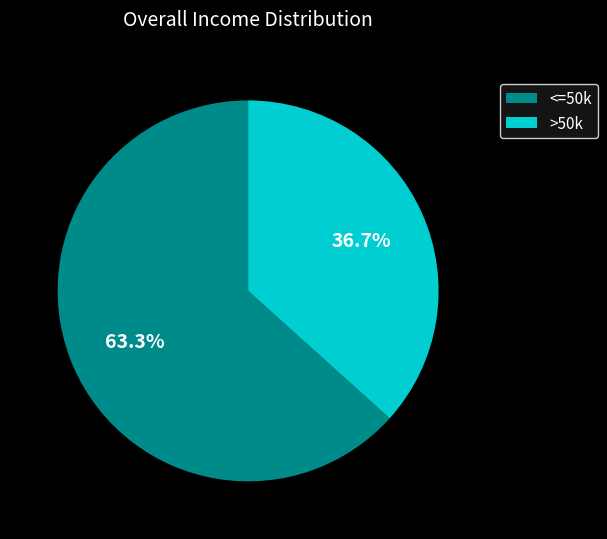

Is the sum of <=50k and >50k greater than half?

Yes